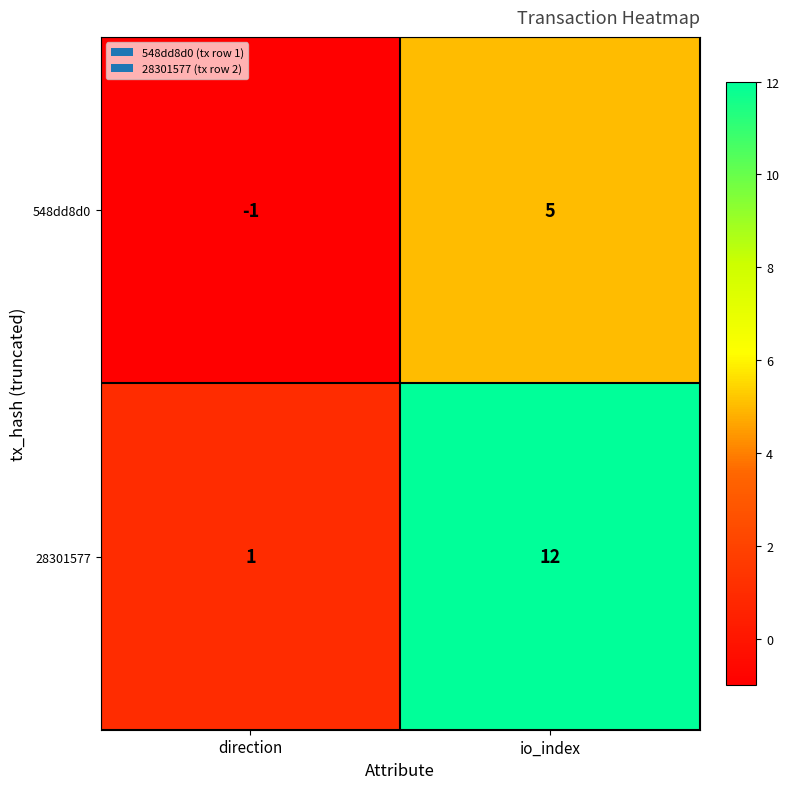

At which category is the sum across all series the highest?

io_index